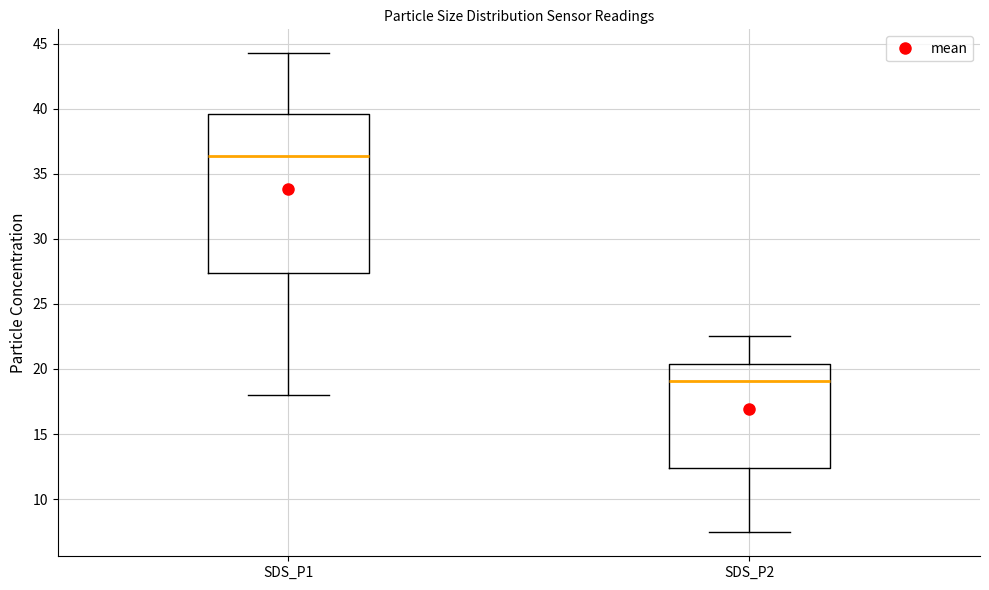

Where does the lower whisker of the box for SDS_P1 end on the y-axis? The values are not printed on the chart, so give them approximately, as read against the axis.

18.0